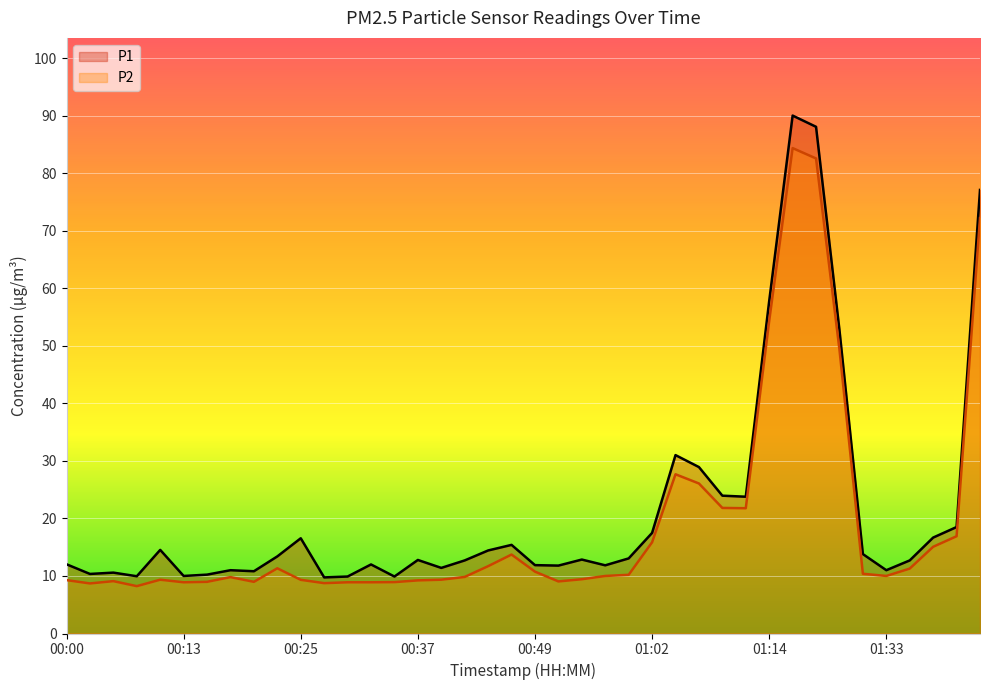

What is the total value across all series at 16?

20.8